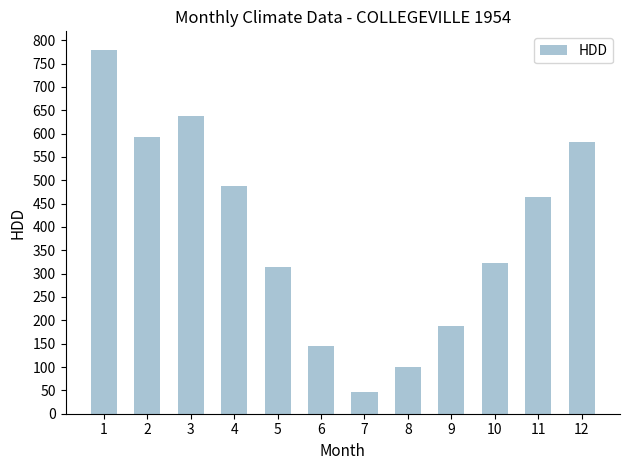

Rank the categories by value from lowest to highest.

7, 8, 6, 9, 5, 10, 11, 4, 12, 2, 3, 1